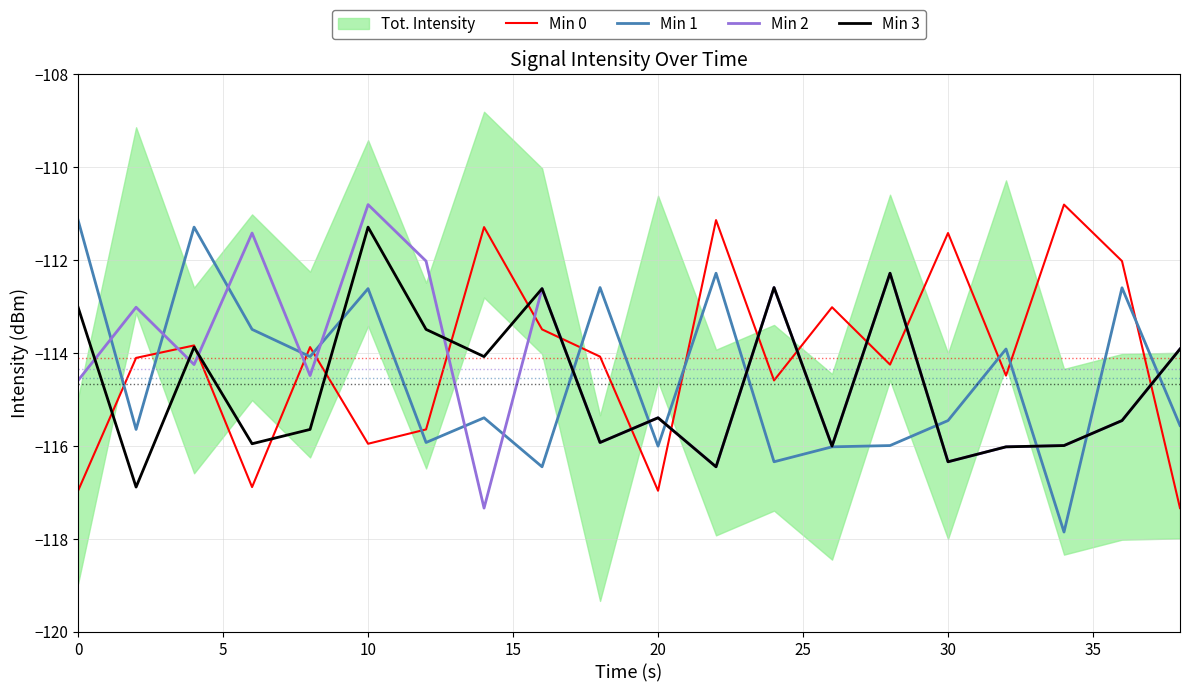

Does the chart have visible grid lines?

Yes